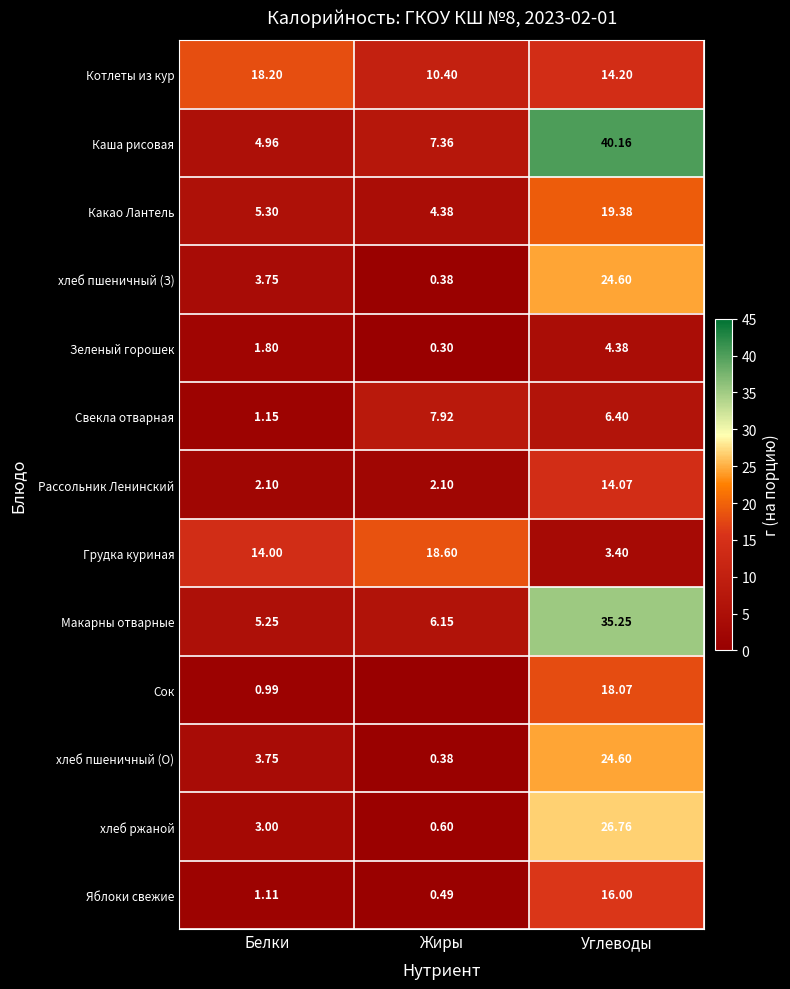

How many series are shown in this chart?

13